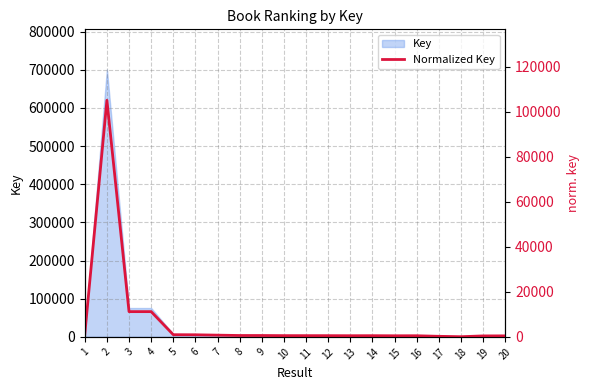

What is the difference between the maximum and minimum values?

105104.7